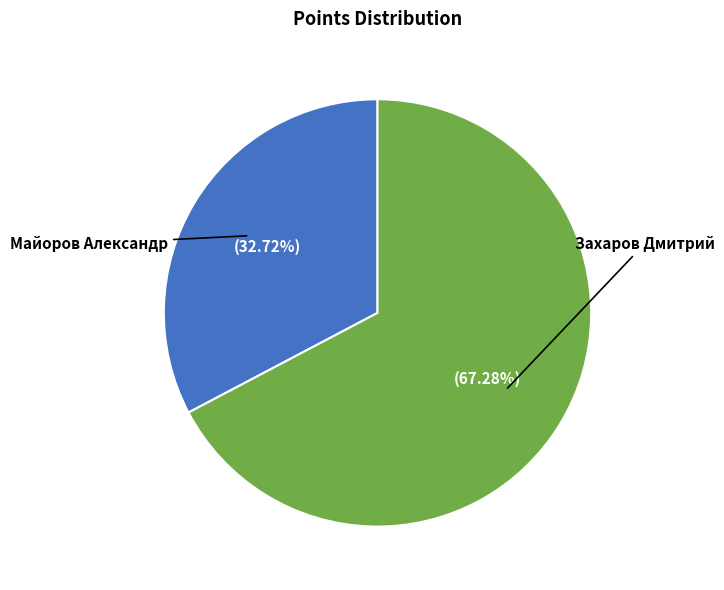

How many segments does this pie chart have?

2